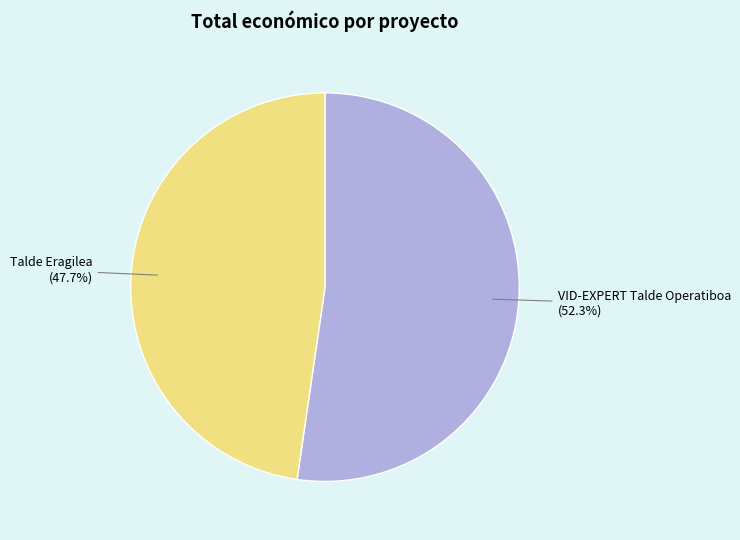

What is the smallest slice in the pie chart?

Talde Eragilea